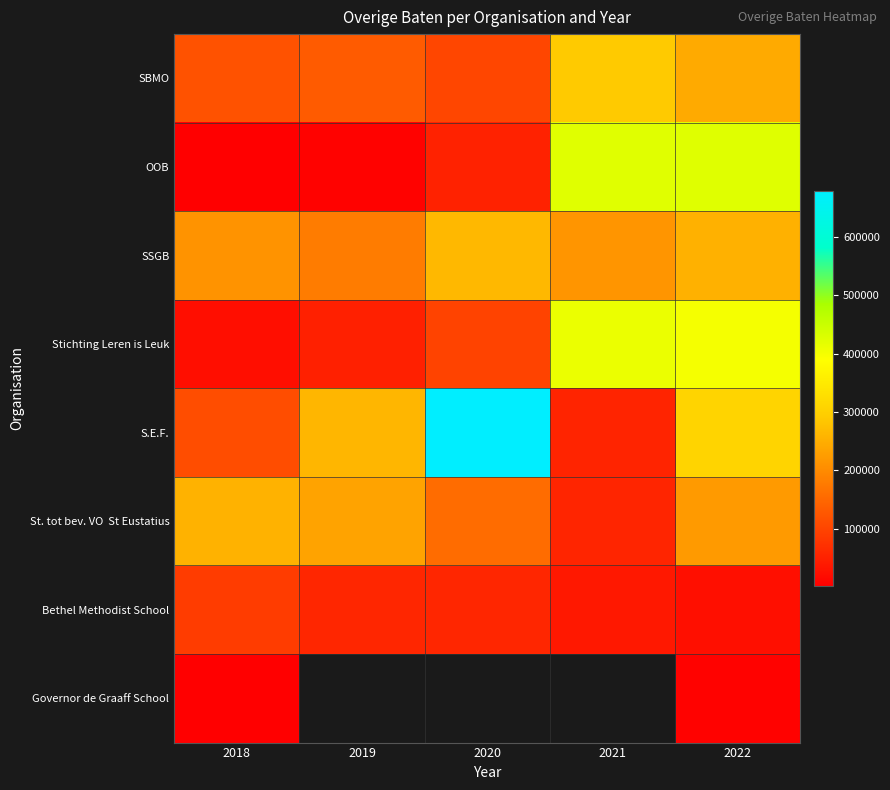

Is it true that SBMO equals 244187.0 at 2022?

True